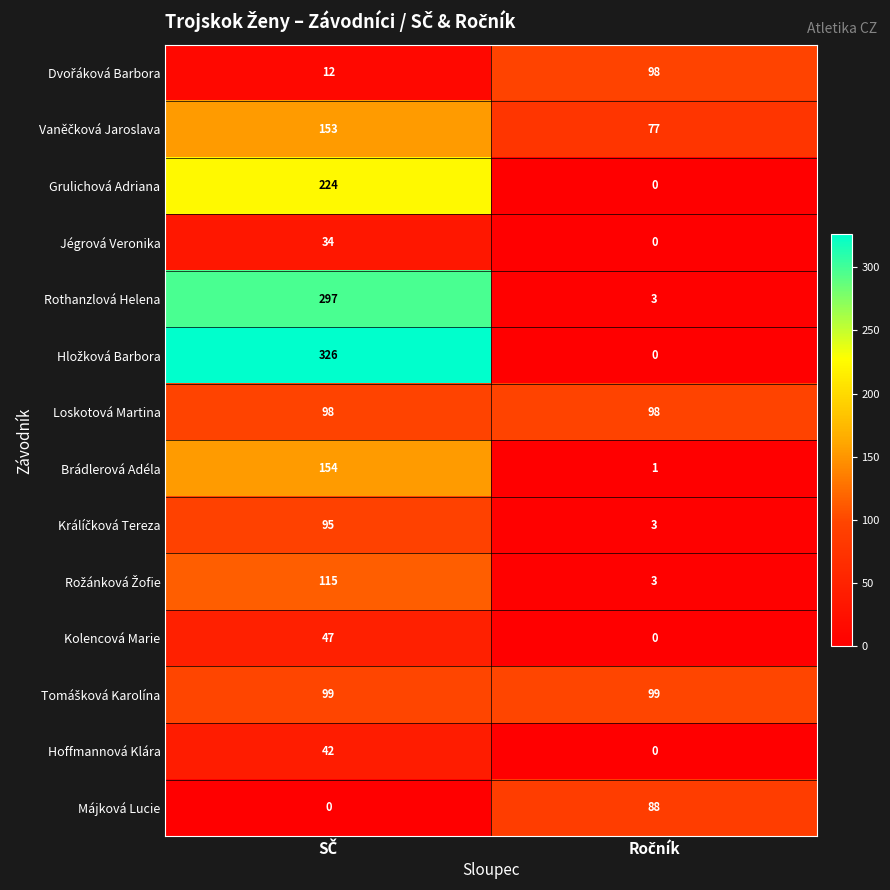

What is the average value of the Májková Lucie series?

44